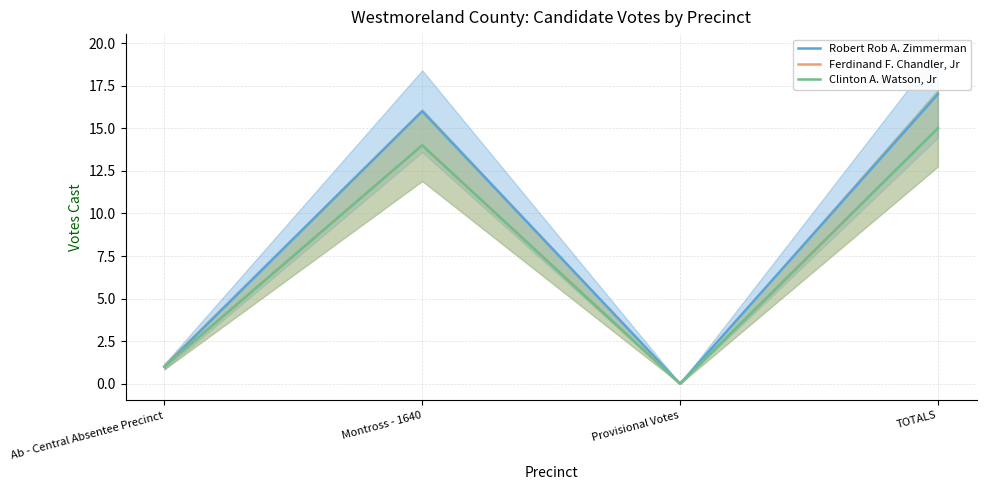

True or false: Ferdinand F. Chandler, Jr and Clinton A. Watson, Jr intersect in this chart.

False